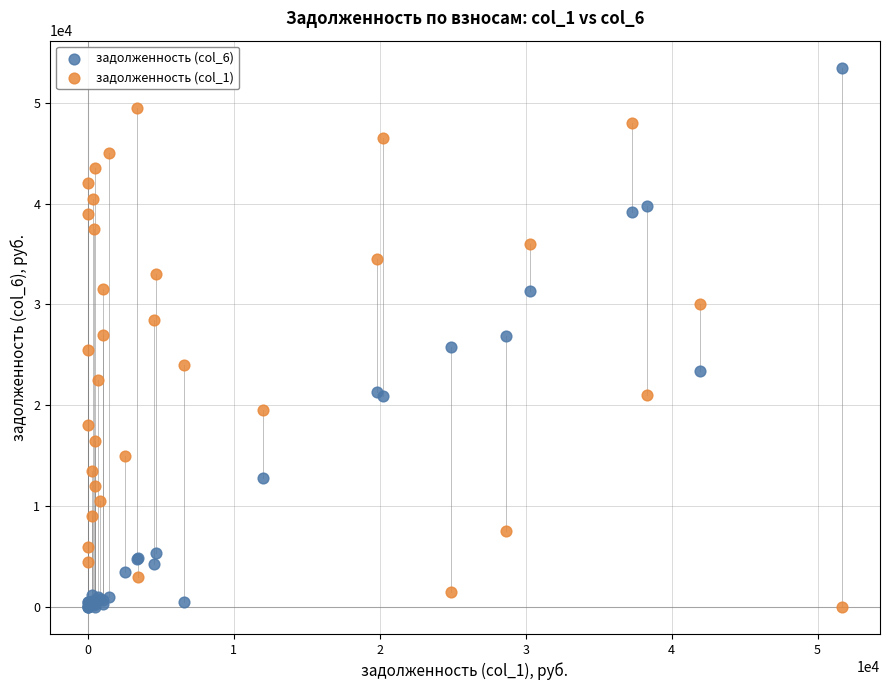

What are all the series names shown in the legend?

задолженность (col_6), задолженность (col_1)